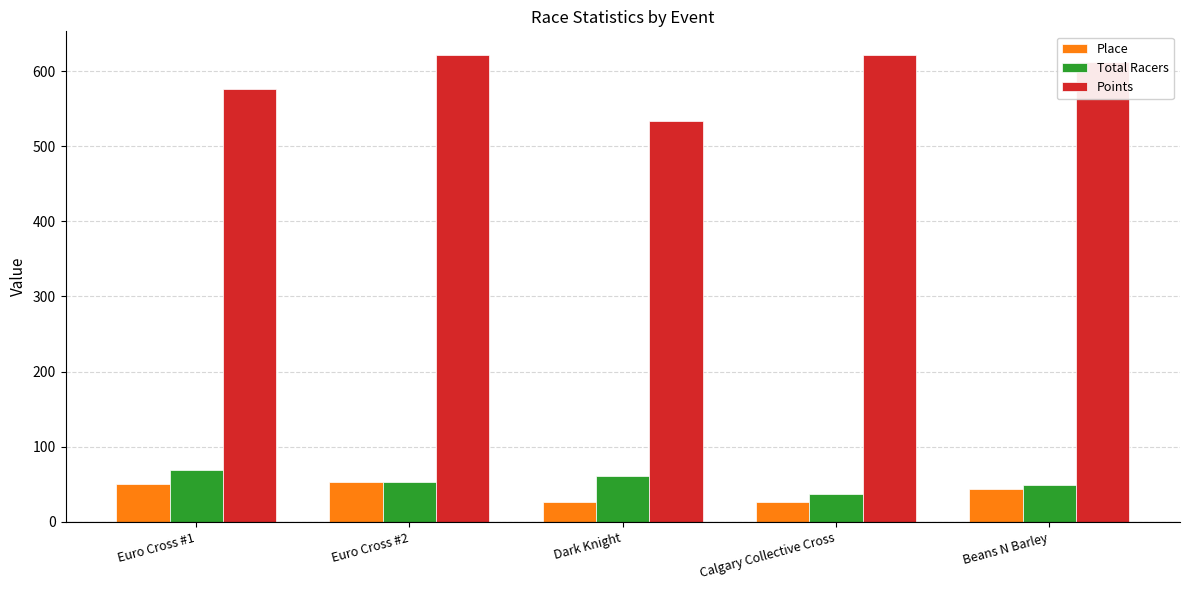

What is the greatest value displayed?

622.0